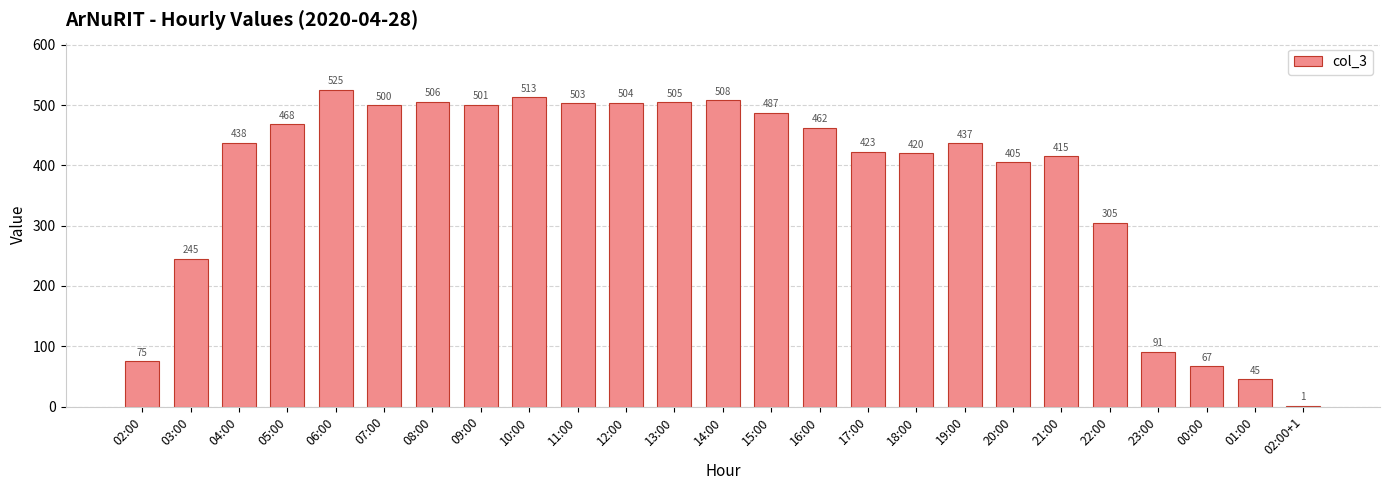

At which label is the value closest to 263?

03:00